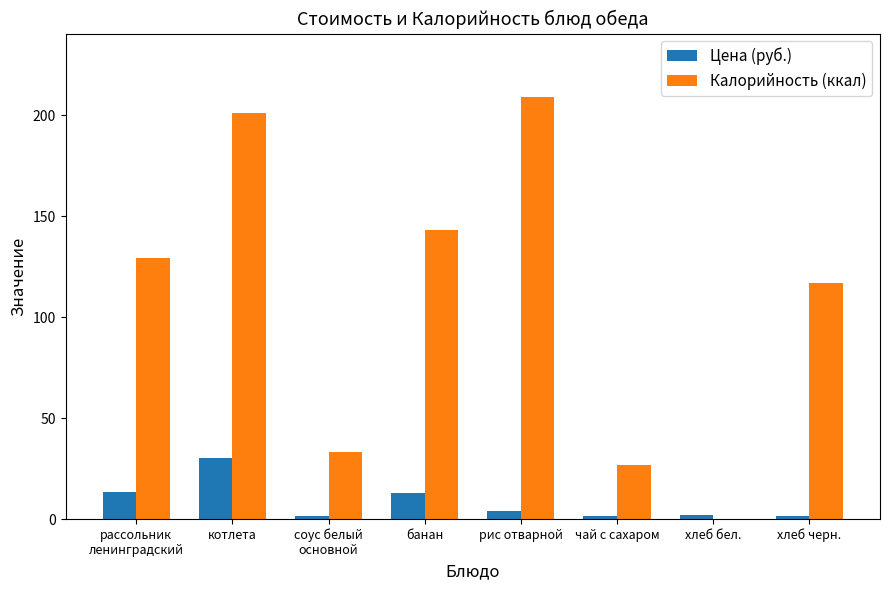

Which series has the largest total across all categories?

Калорийность (ккал)